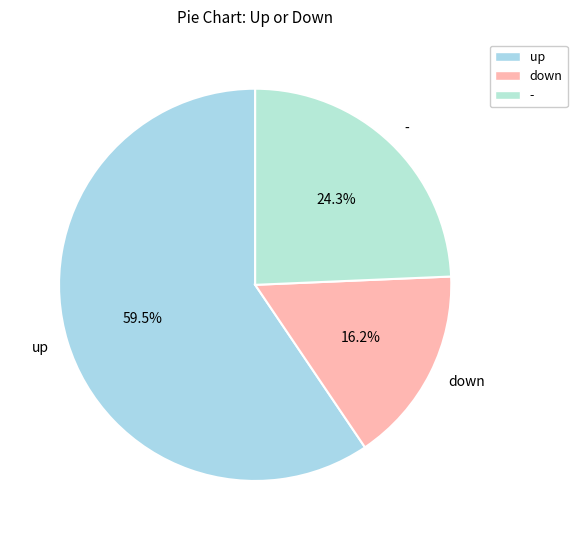

Between - and up, which is larger?

up